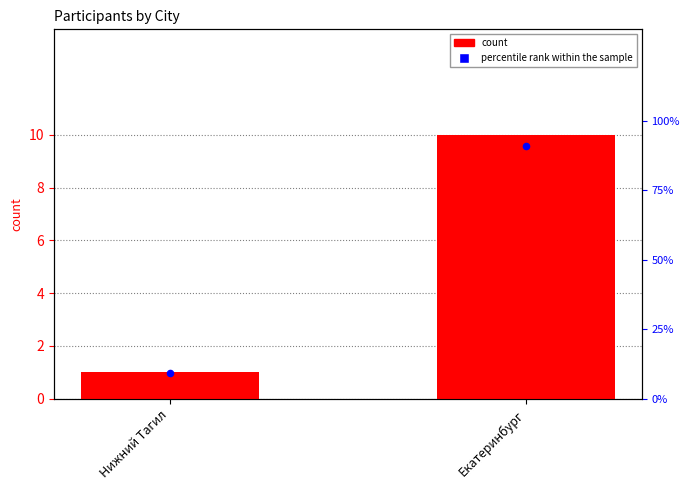

Which series contains the lowest Y value?

count